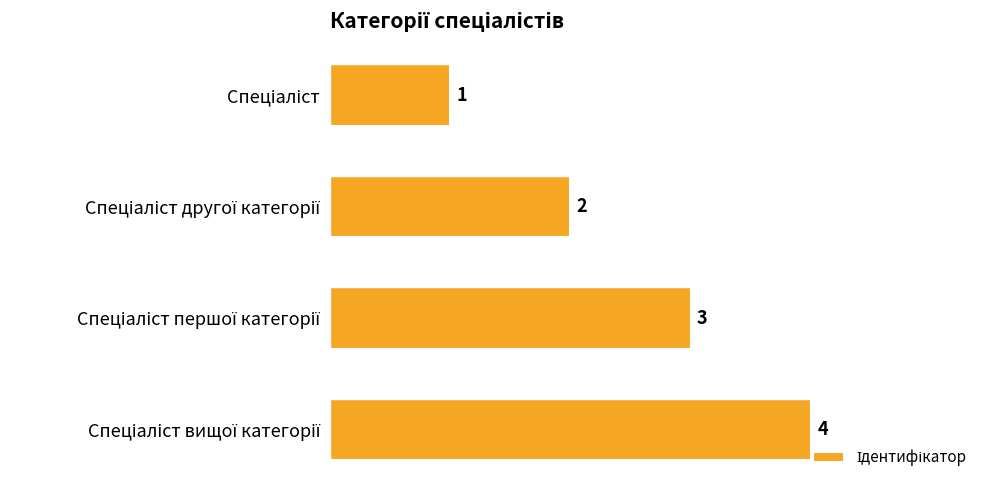

What is the value of the 2nd bar from the top?

2